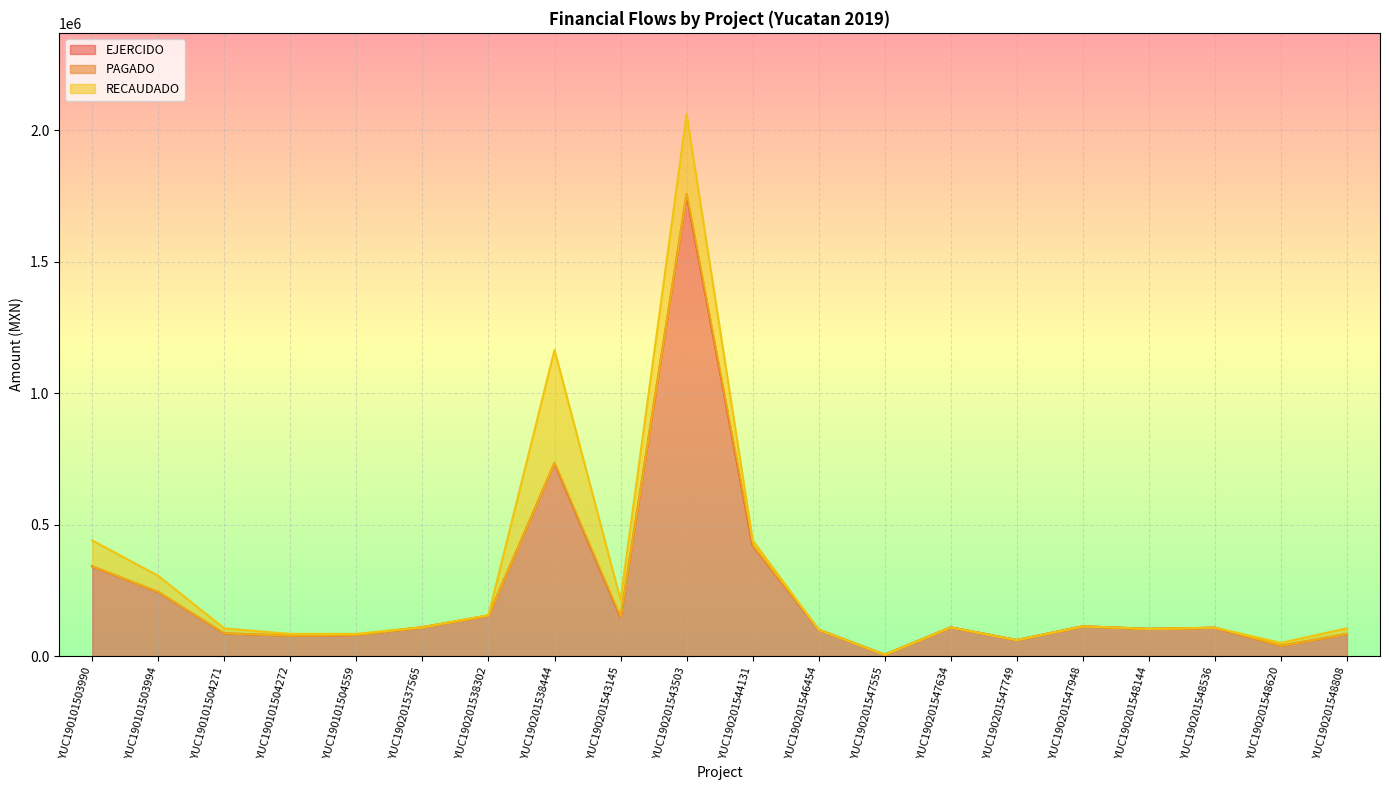

Is it true that RECAUDADO equals 113587.3 at YUC190201547948?

True